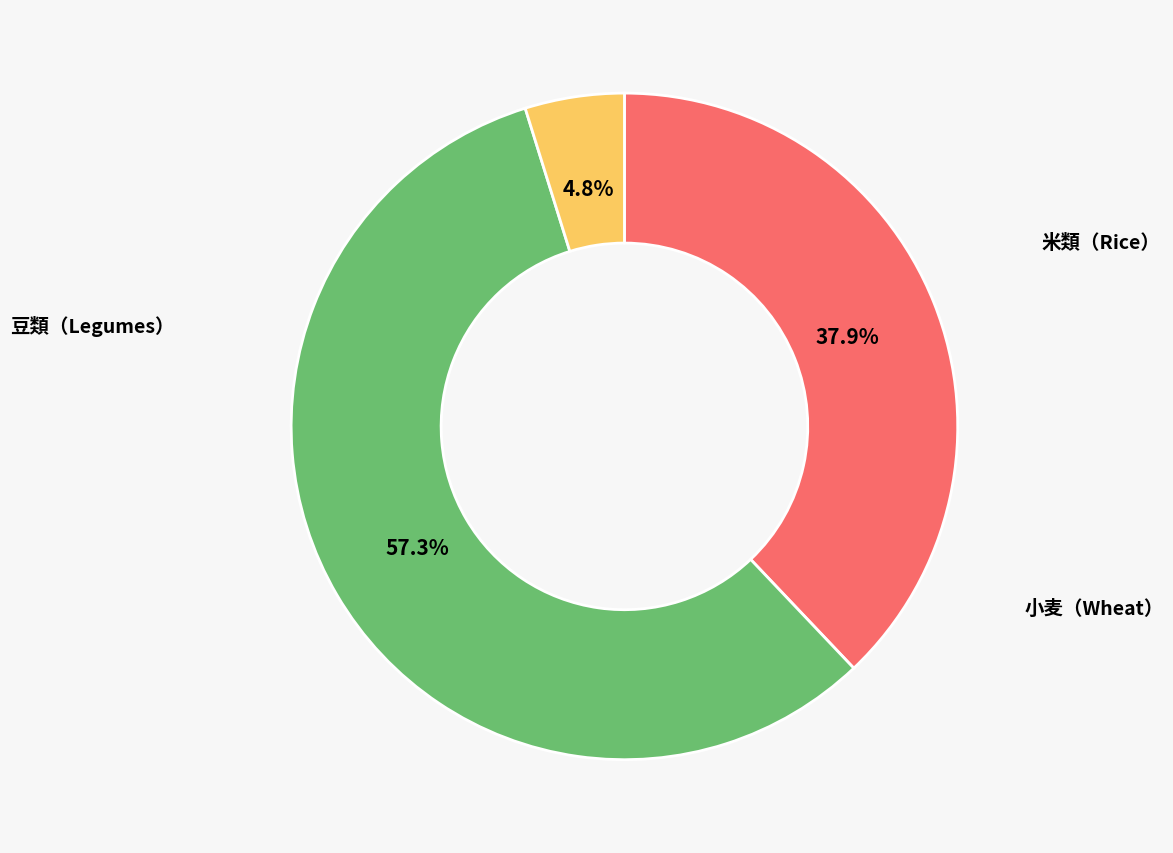

Count the number of slices in the pie.

3